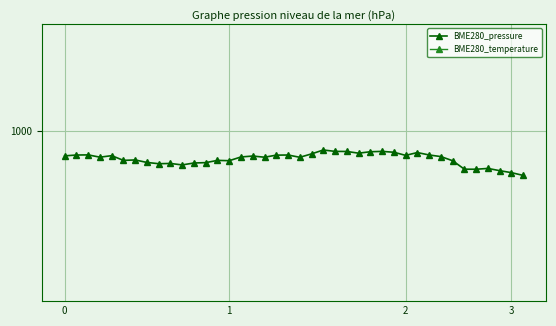

What is the average value of the BME280_temperature series?

1021.7